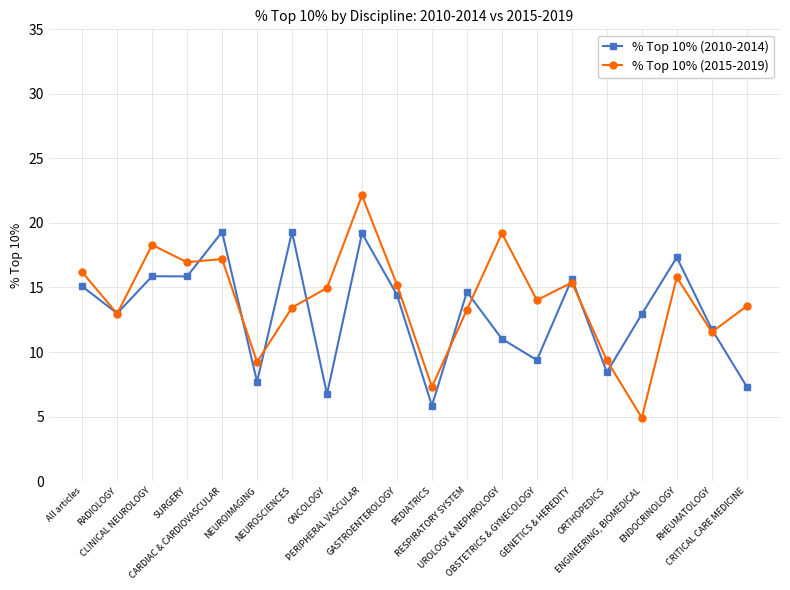

What is the value of the % Top 10% (2010-2014) point at the 20th from the left?

7.3